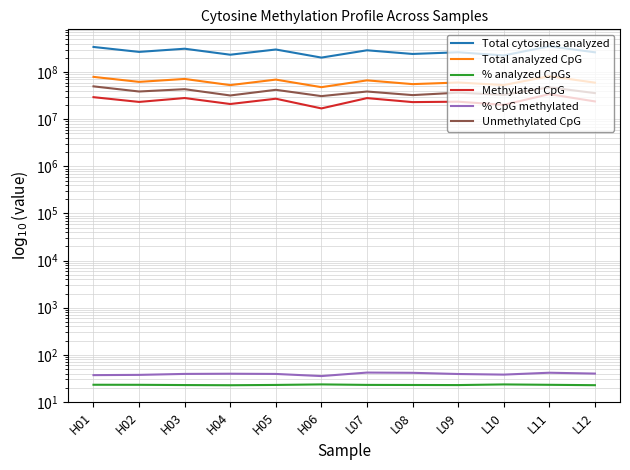

In Unmethylated CpG, how many points are higher than both neighbors (excluding endpoints)?

5